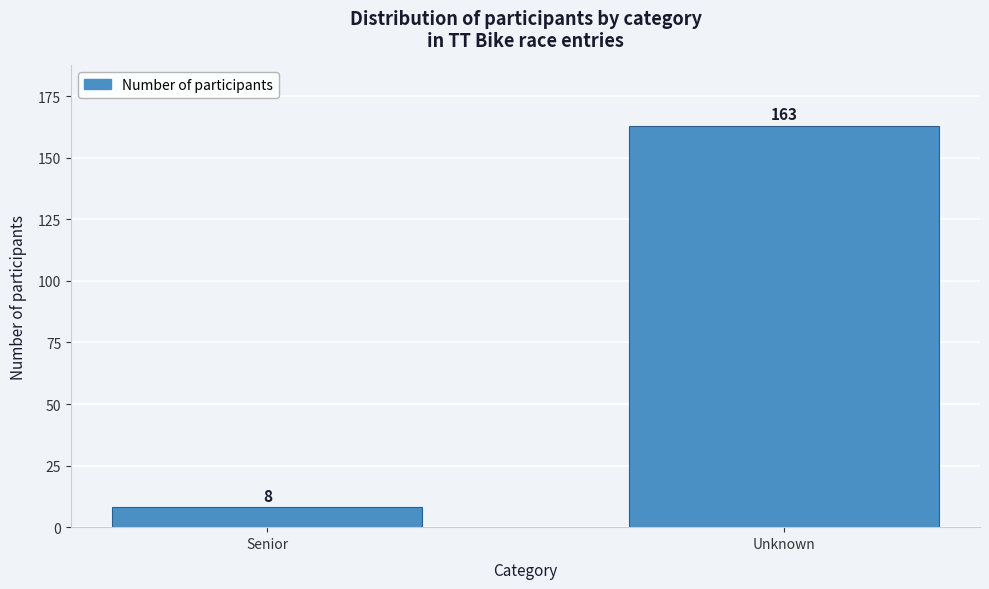

Reading left to right, extract all data points from this chart.

8	163